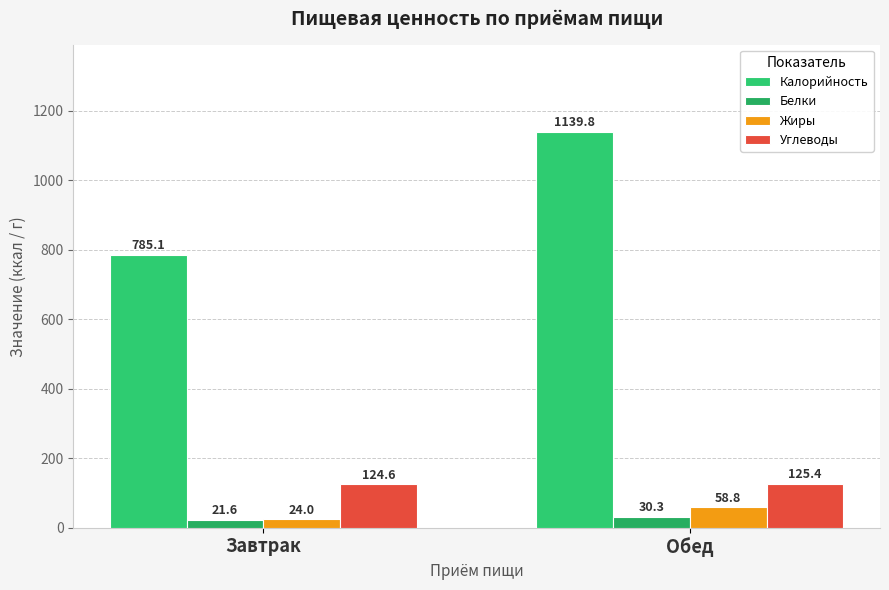

True or false: Углеводы has a value of 165.1 at Обед.

False